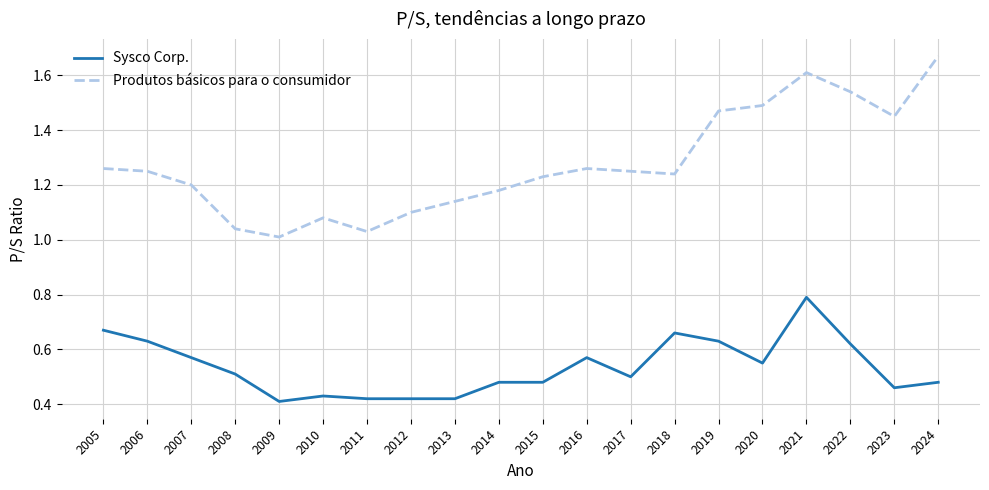

At 2008, list the series in order from largest to smallest.

Produtos básicos para o consumidor, Sysco Corp.